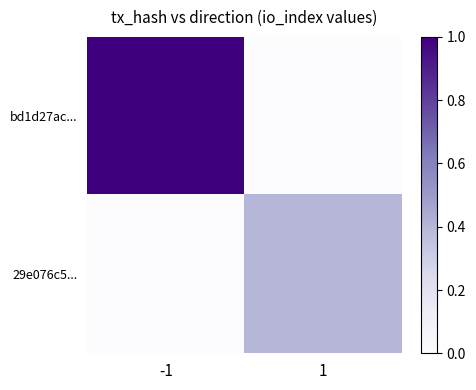

Which series has the widest spread of values?

bd1d27ac...